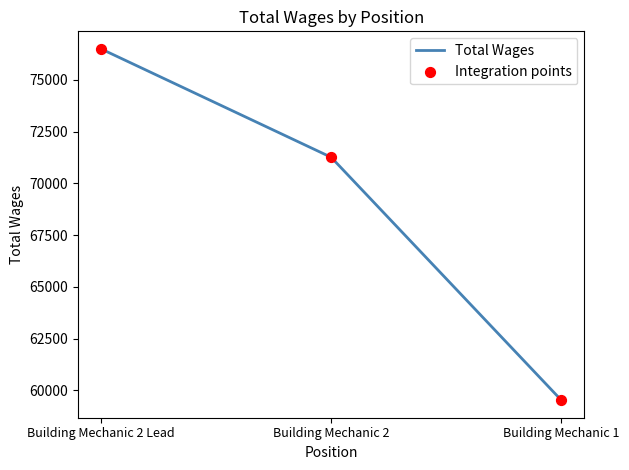

Is it true that the value at Building Mechanic 1 is 106614?

False